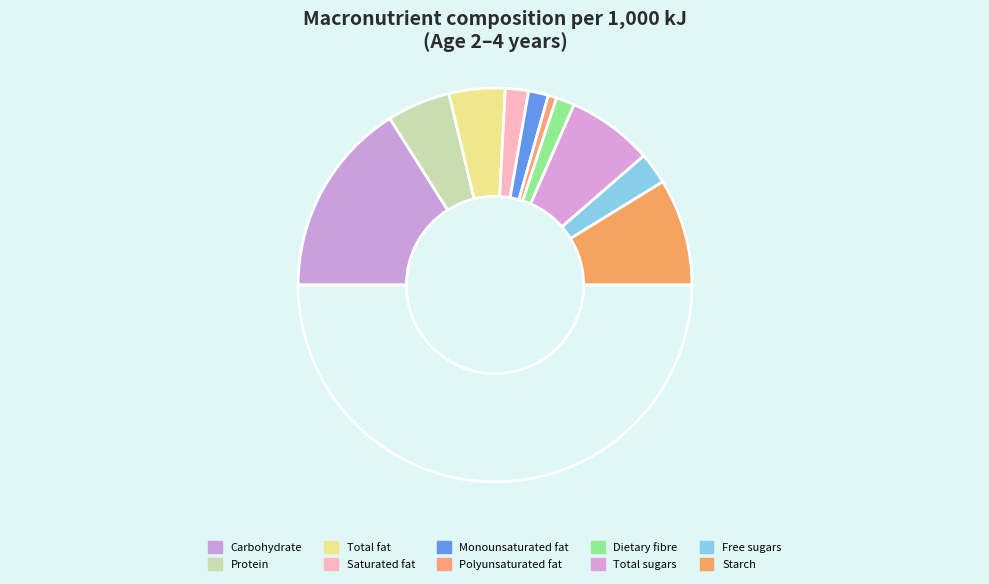

How many segments does this pie chart have?

11